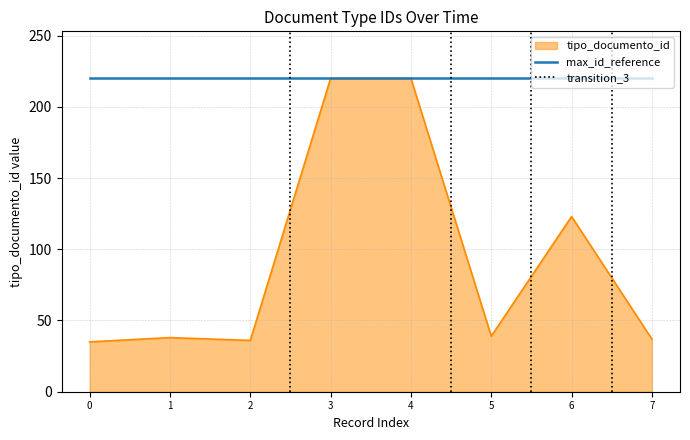

The value of max_id_reference at 1 is 220. True or false?

True